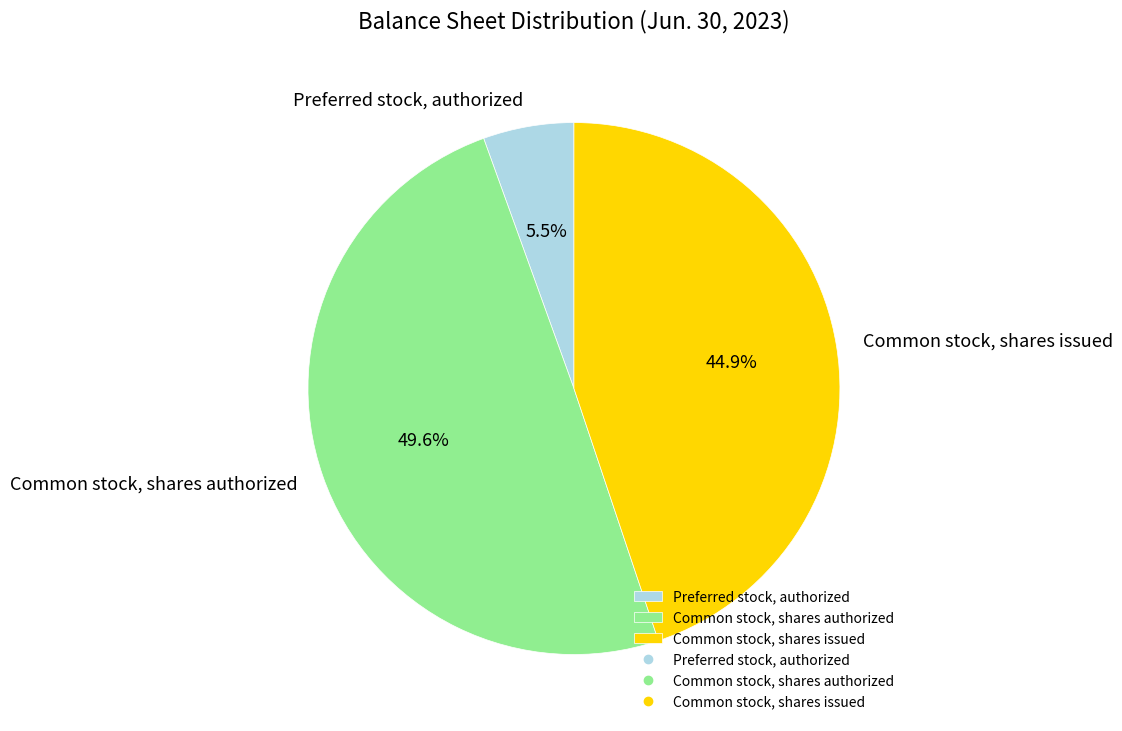

Do Common stock, shares authorized and Preferred stock, authorized together represent more than half of the pie?

Yes